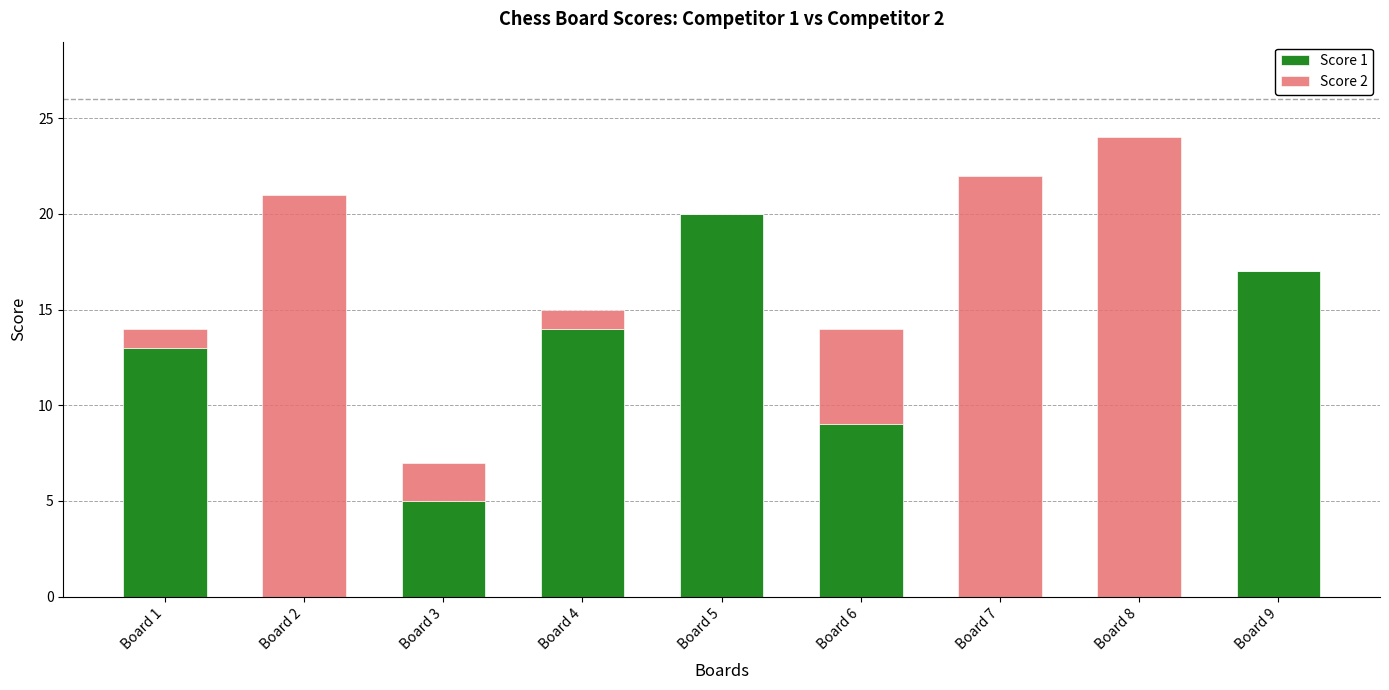

Is it true that Score 1 equals -10 at Board 8?

False